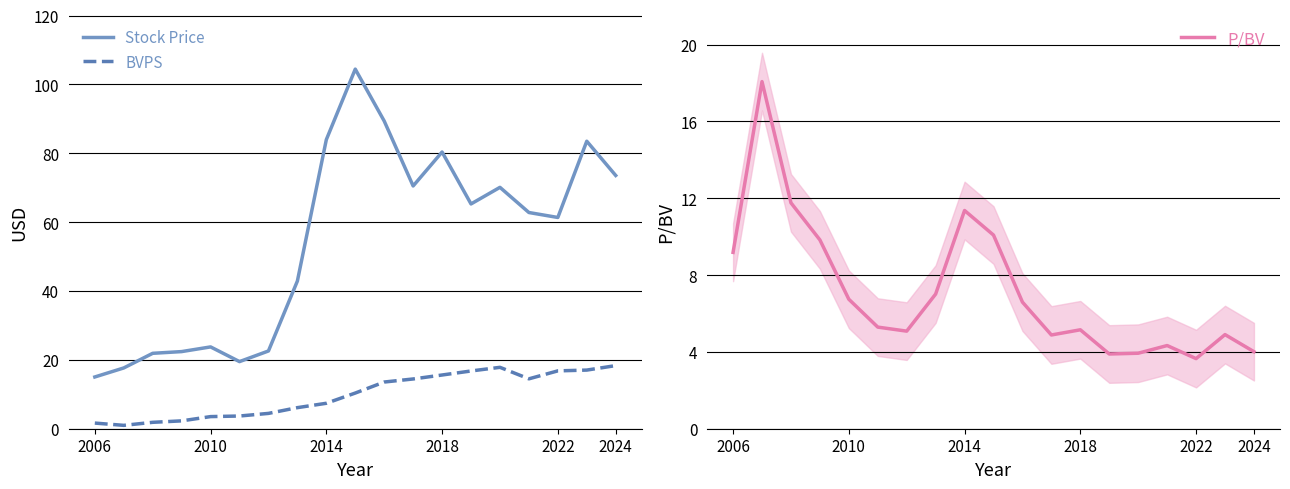

How many data points in Stock Price are above 62?

10